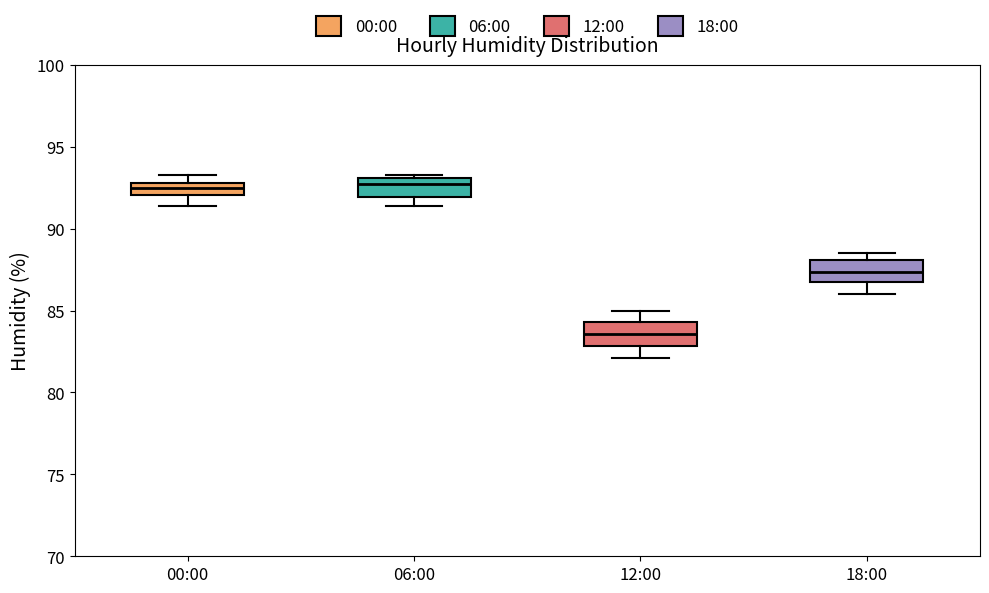

Reading left to right, transcribe this box plot: for each box, give where its median line is, the range the box spans, and where its two whiskers end, as read against the y-axis. The values are not printed on the chart, so give them approximately, as read against the axis.

00:00: median 92.5, box 92.0 to 93.0, whiskers 91.5 to 93.5
06:00: median 92.5, box 92.0 to 93.0, whiskers 91.5 to 93.5
12:00: median 83.5, box 83.0 to 84.5, whiskers 82.0 to 85.0
18:00: median 87.5, box 86.5 to 88.0, whiskers 86.0 to 88.5